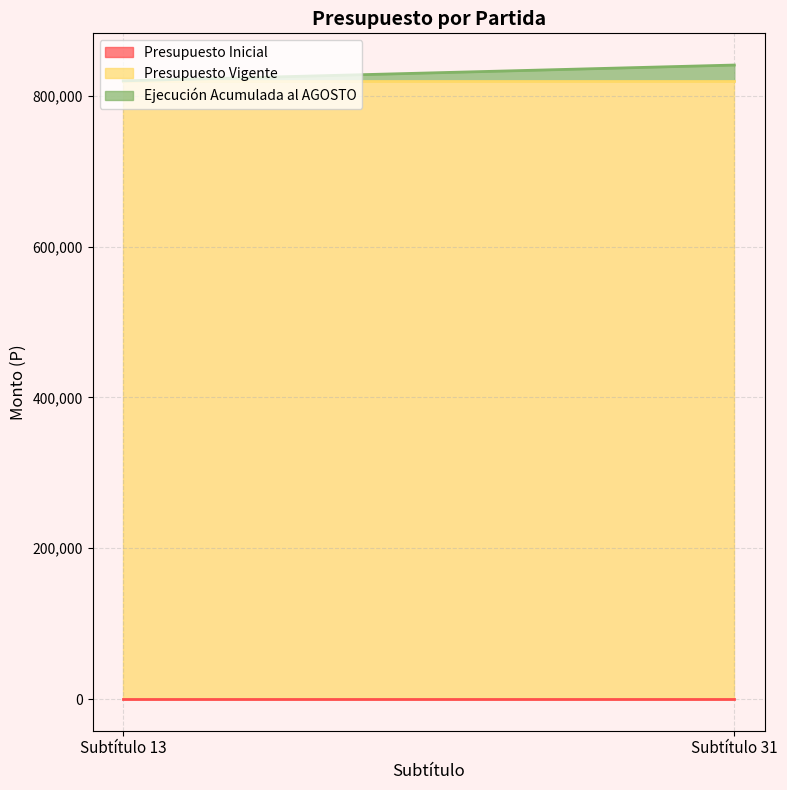

The Presupuesto Inicial series shows 0 at Subtítulo 13. True or false?

True